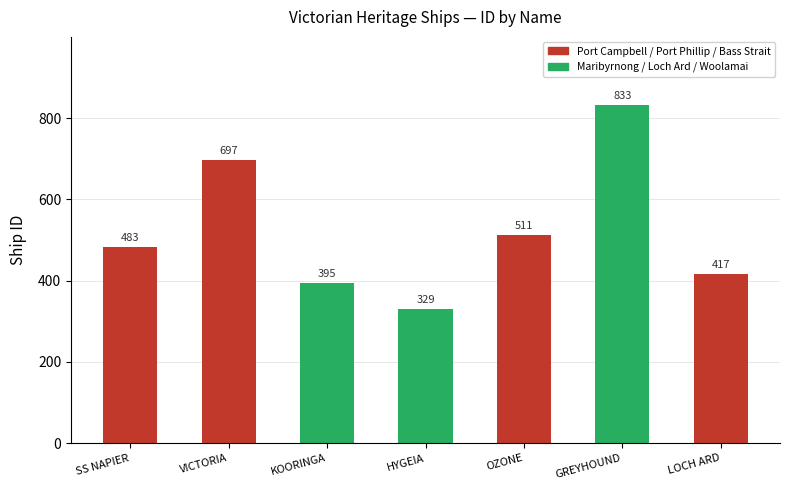

What is the sum of all values?

3665